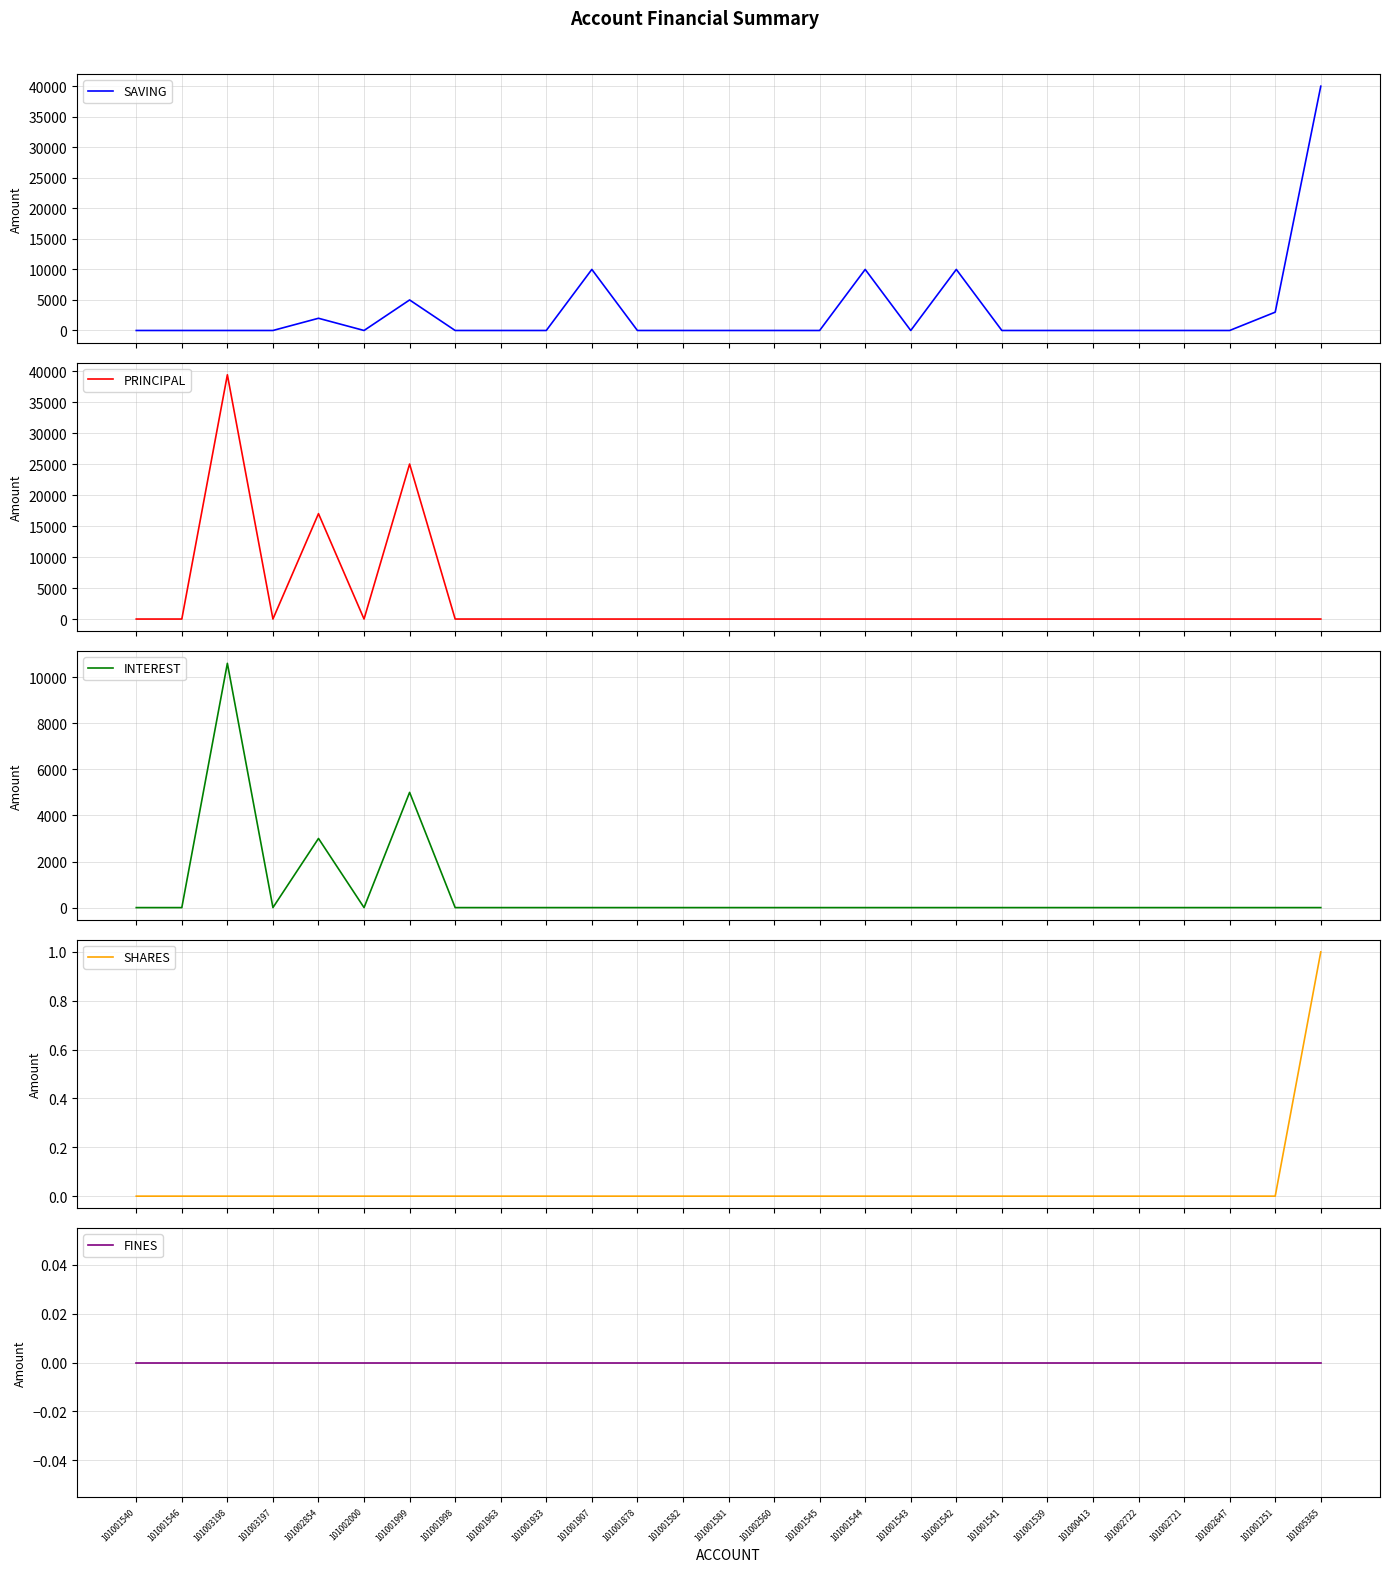

Which series has the widest spread of values?

SAVING